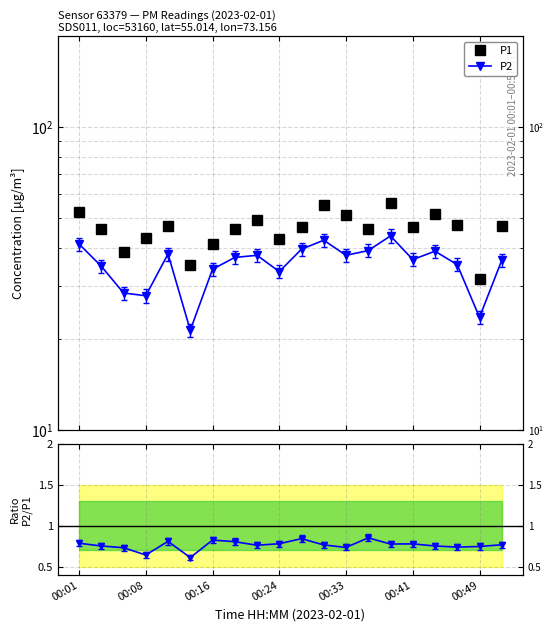

Reading right to left, extract all data points from this chart.

P1: 47.4	31.6	47.6	51.8	47.0	56.4	46.0	51.4	55.4	47.0	42.8	49.6	46.2	41.2	35.0	47.2	43.2	38.8	46.2	52.4
P2: 36.4	23.6	35.2	39.0	36.6	43.8	39.2	37.8	42.4	39.6	33.4	37.8	37.2	34.0	21.4	38.2	27.8	28.4	34.8	41.2
P2/P1: 0.8	0.7	0.7	0.8	0.8	0.8	0.9	0.7	0.8	0.8	0.8	0.8	0.8	0.8	0.6	0.8	0.6	0.7	0.8	0.8